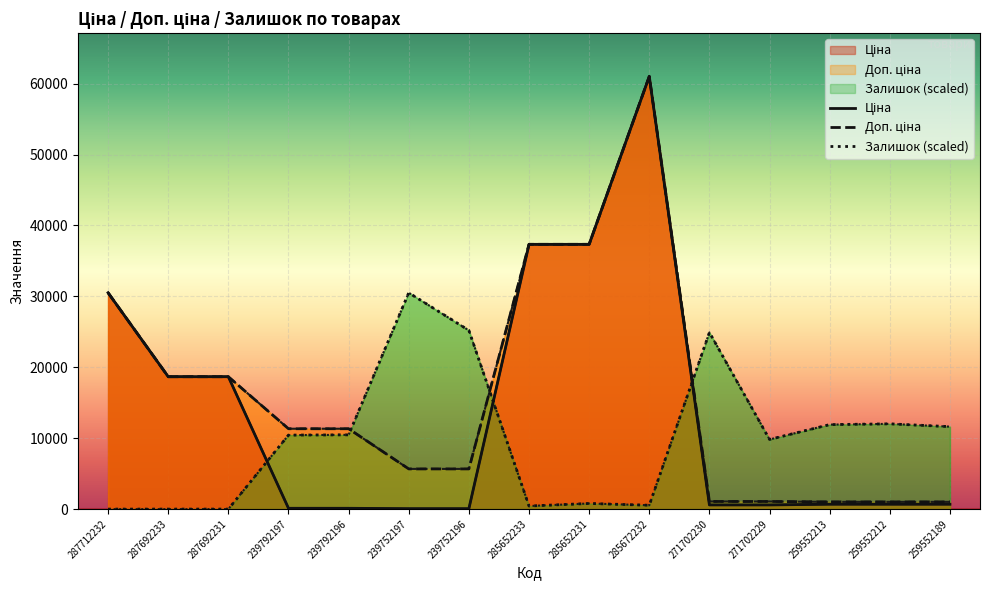

Which series has the largest total across all categories?

Доп. ціна